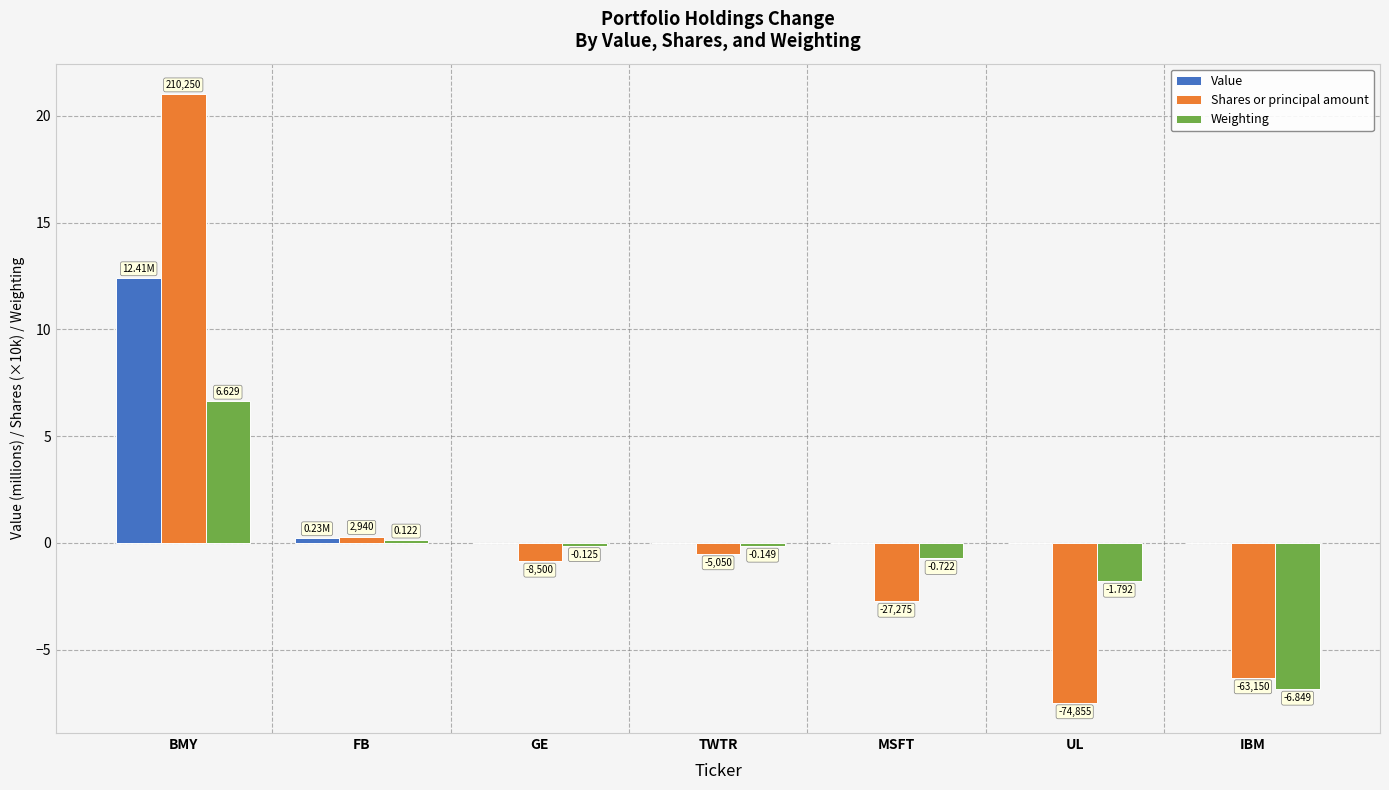

Does the chart contain stacked bars?

No